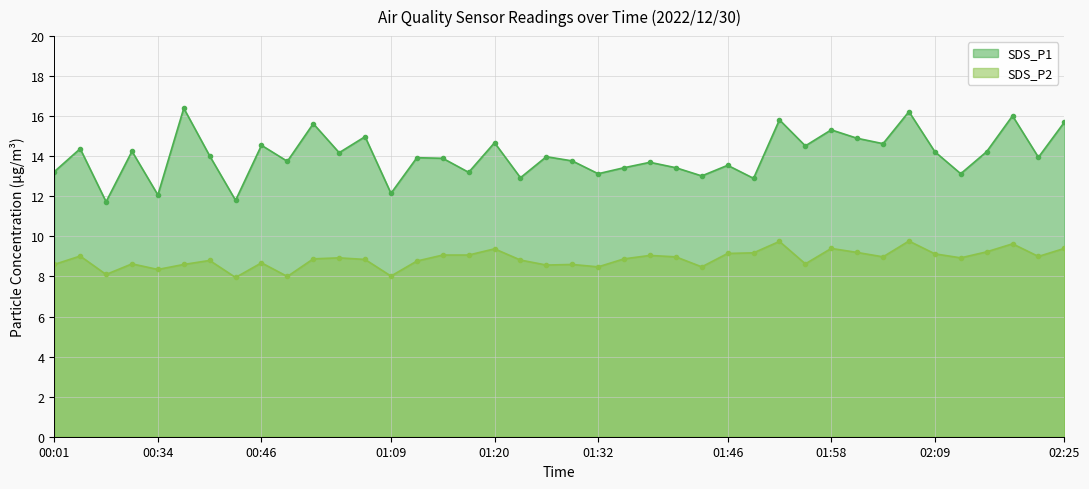

Reading left to right, what are all the values shown in this chart?

SDS_P1: 00:01=13.2	00:04=14.4	00:07=11.7	00:09=14.2	00:34=12.1	00:37=16.4	00:40=14.0	00:43=11.8	00:46=14.6	00:58=13.8	01:01=15.6	01:03=14.2	01:06=15.0	01:09=12.2	01:12=13.9	01:15=13.9	01:17=13.2	01:20=14.7	01:23=12.9	01:26=14.0	01:29=13.8	01:32=13.1	01:35=13.4	01:37=13.7	01:40=13.4	01:43=13.0	01:46=13.6	01:49=12.9	01:52=15.8	01:55=14.5	01:58=15.3	02:00=14.9	02:03=14.6	02:06=16.2	02:09=14.2	02:12=13.1	02:15=14.2	02:18=16.0	02:21=13.9	02:25=15.7
SDS_P2: 00:01=8.6	00:04=9.0	00:07=8.1	00:09=8.6	00:34=8.3	00:37=8.6	00:40=8.8	00:43=8.0	00:46=8.7	00:58=8.0	01:01=8.9	01:03=8.9	01:06=8.8	01:09=8.0	01:12=8.8	01:15=9.1	01:17=9.1	01:20=9.4	01:23=8.8	01:26=8.6	01:29=8.6	01:32=8.5	01:35=8.9	01:37=9.1	01:40=9.0	01:43=8.5	01:46=9.2	01:49=9.2	01:52=9.8	01:55=8.6	01:58=9.4	02:00=9.2	02:03=9.0	02:06=9.8	02:09=9.1	02:12=8.9	02:15=9.2	02:18=9.6	02:21=9.0	02:25=9.4